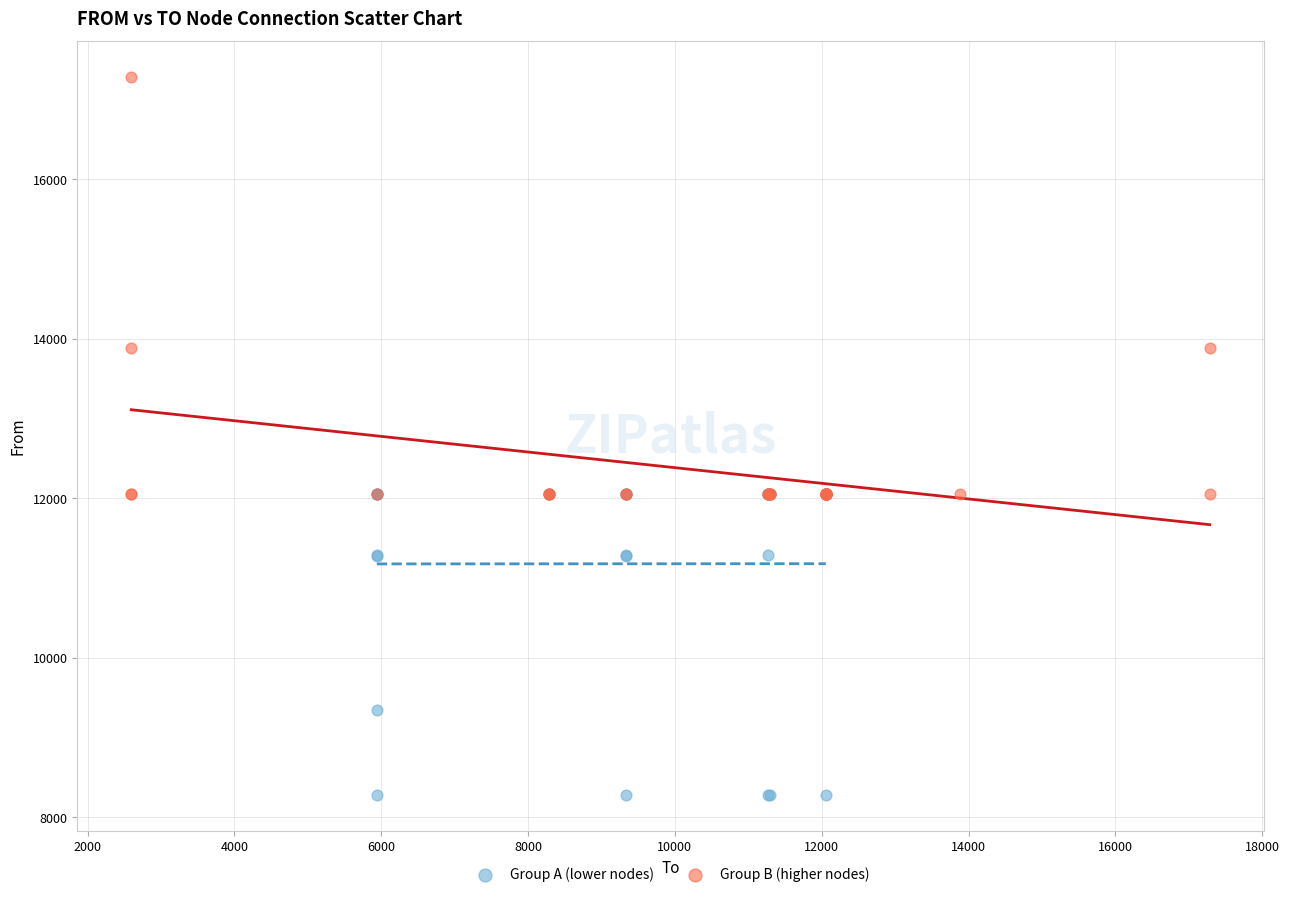

Which series reaches the minimum Y coordinate?

Group A (lower nodes)